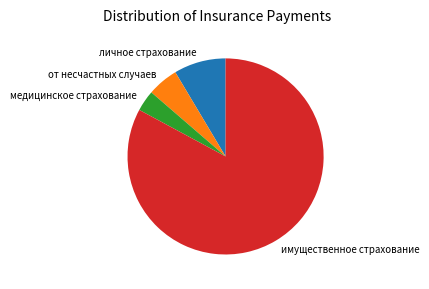

Is it true that от несчастных случаев is 1% of the pie?

False